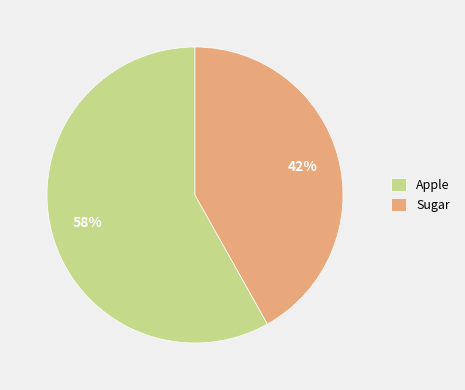

Count the number of slices in the pie.

2